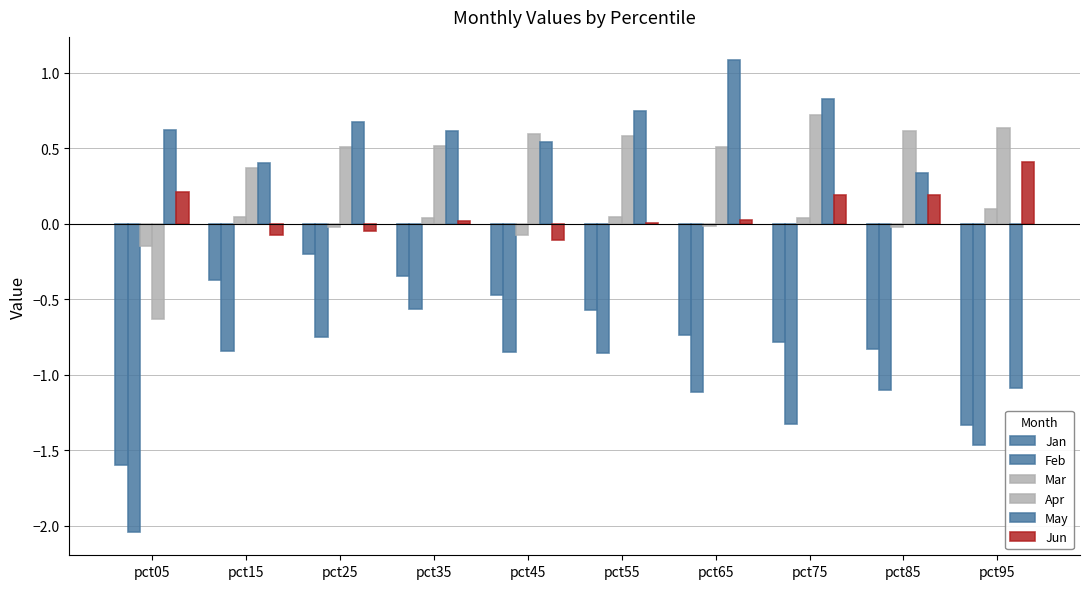

Rank the series at pct75 from lowest to highest value.

Feb, Jan, Mar, Jun, Apr, May